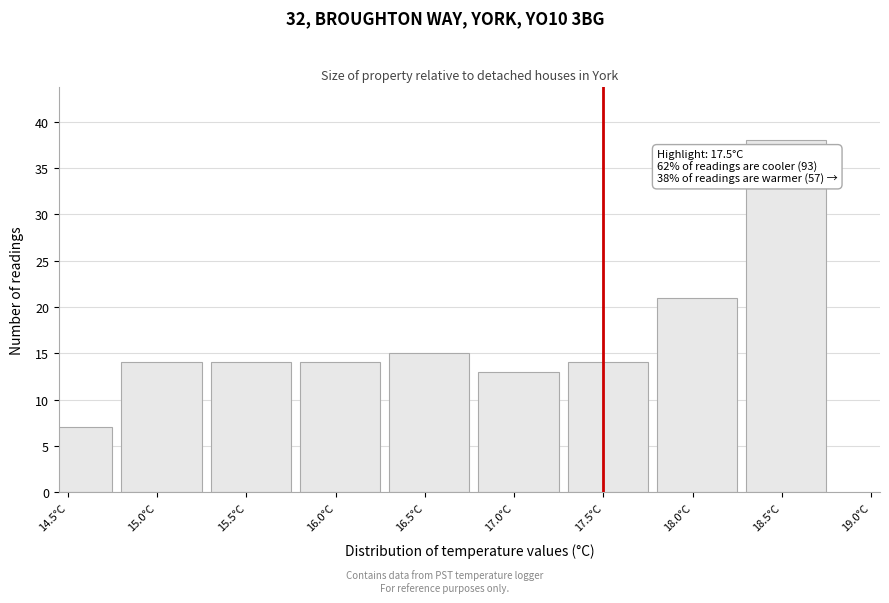

Reading right to left, extract all data points from this chart.

38	21	14	13	15	14	14	14	7